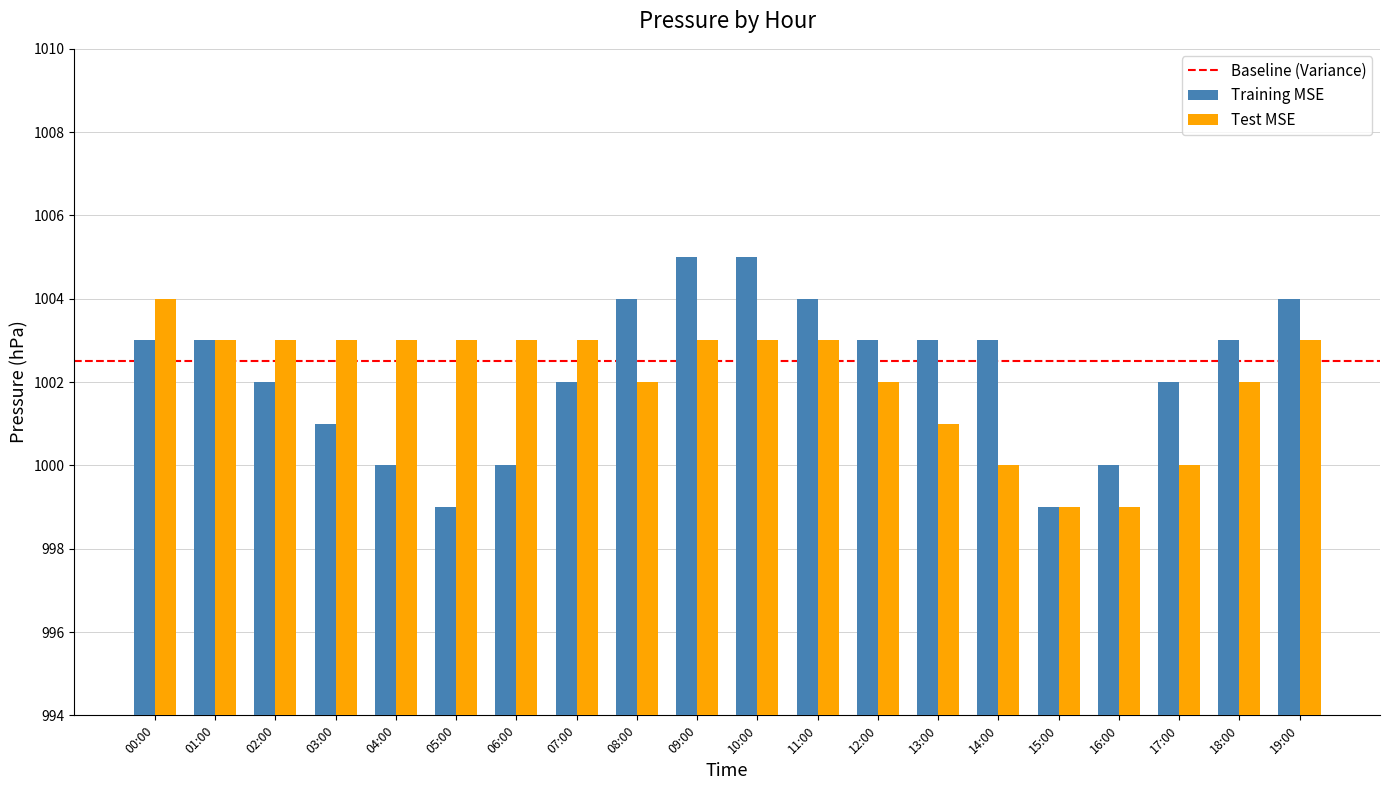

What is the value of the Training MSE bar at the 15th from the left?

1003